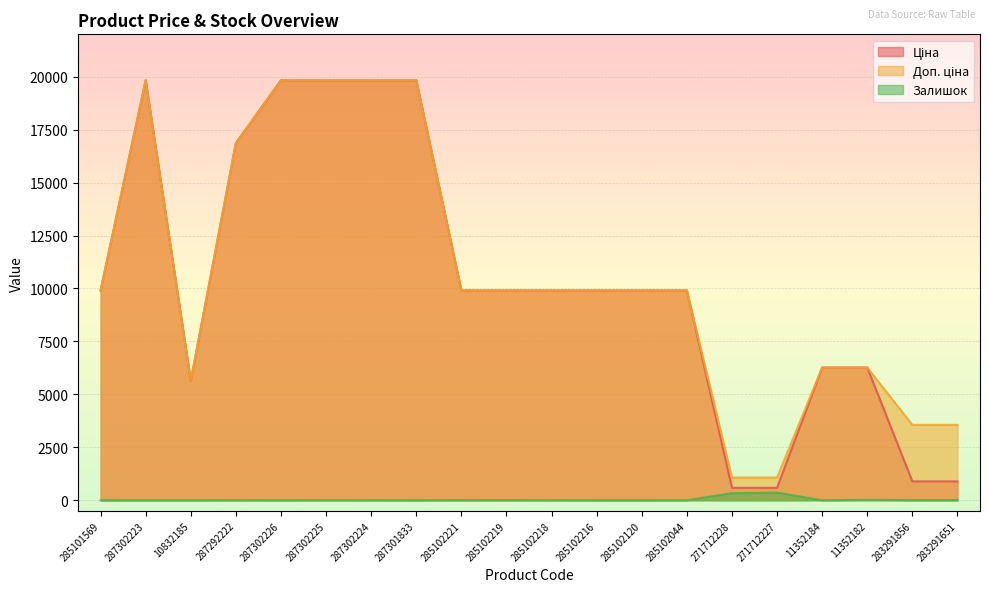

What is the sum of all Доп. ціна values?

212815.7